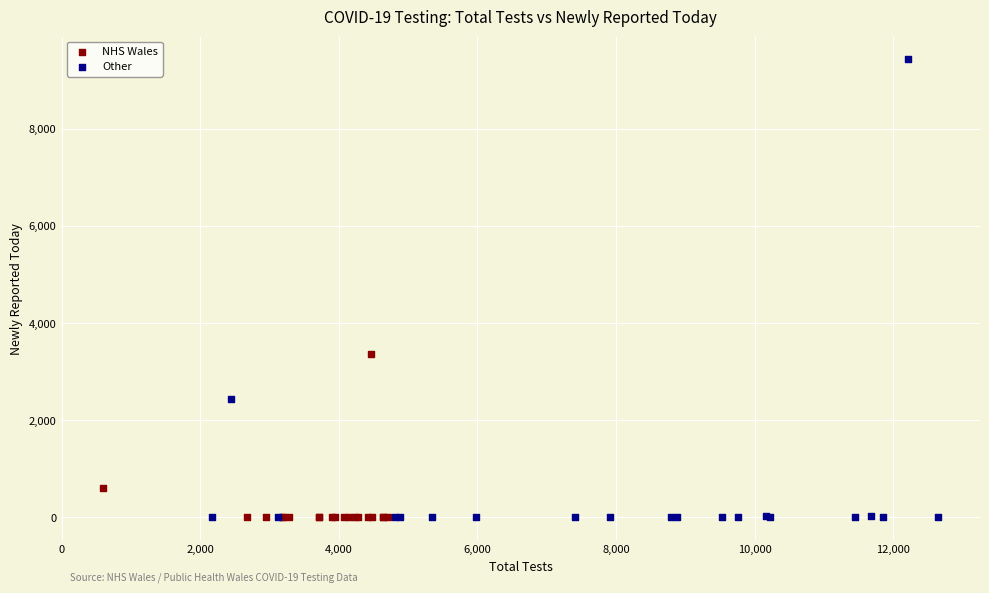

What are all the series names shown in the legend?

NHS Wales, Other